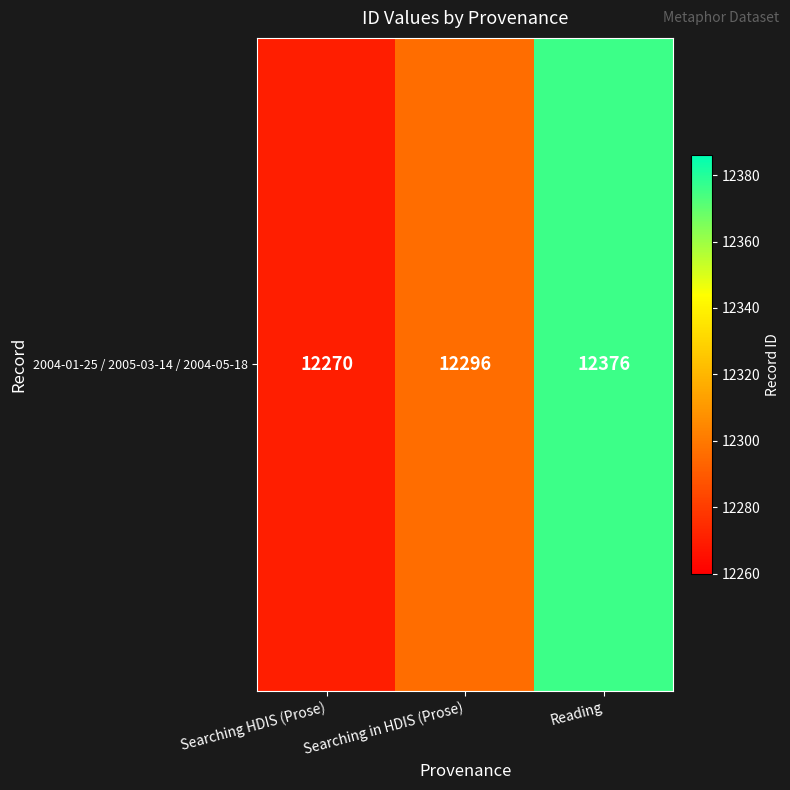

Reading left to right, extract all data points from this chart.

Searching HDIS (Prose)=12270	Searching in HDIS (Prose)=12296	Reading=12376